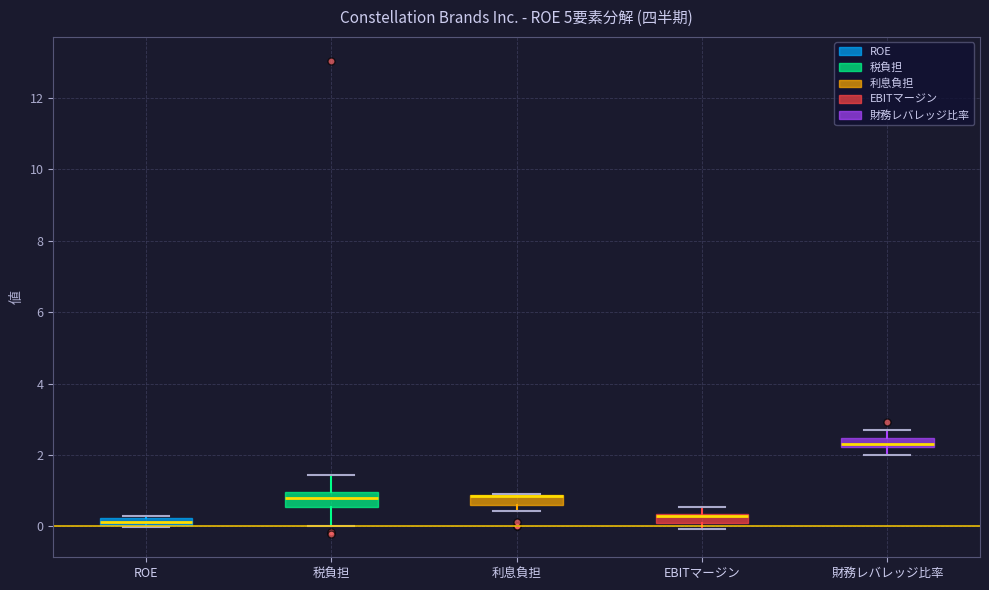

Where is the upper edge of the box for 税負担 on the y-axis? The values are not printed on the chart, so give them approximately, as read against the axis.

1.0